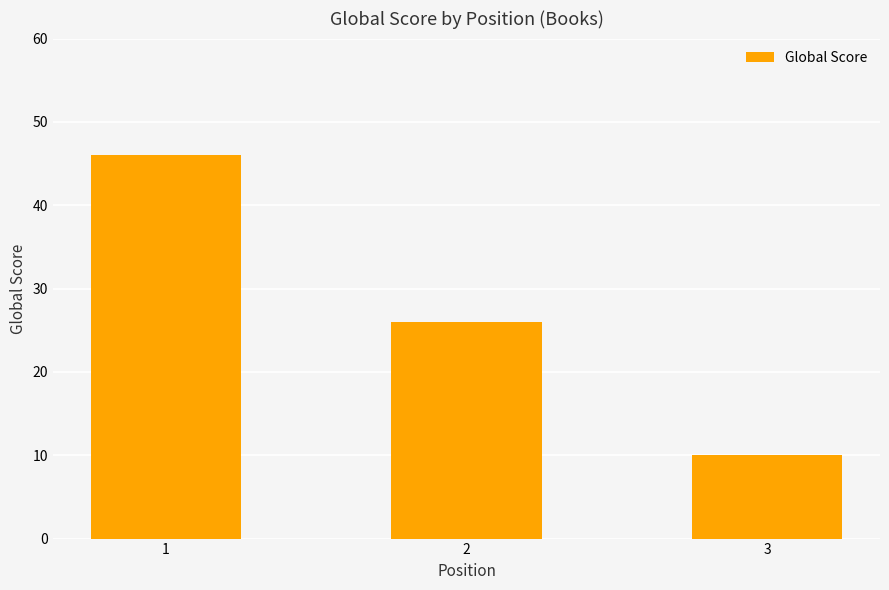

List the labels in order of value, smallest first.

3, 2, 1